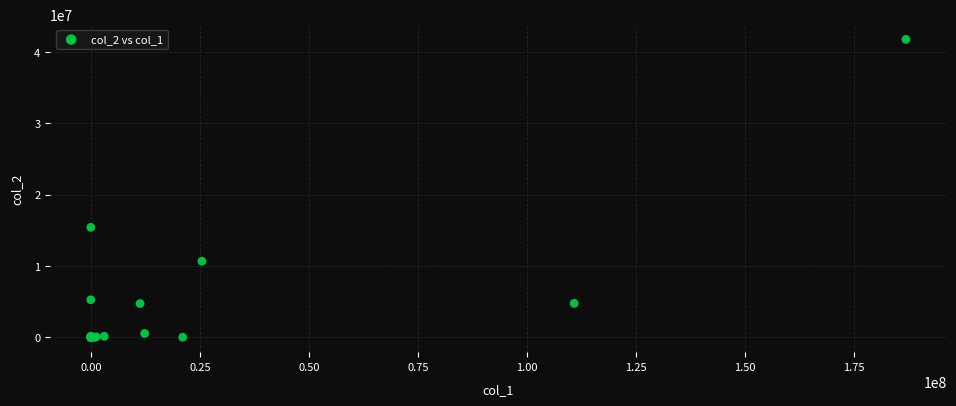

What Y value in the scatter plot is closest to 20878255?

15412971